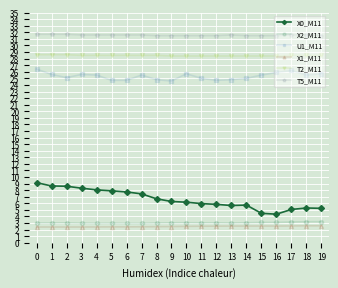

What is the greatest value displayed?

31.7